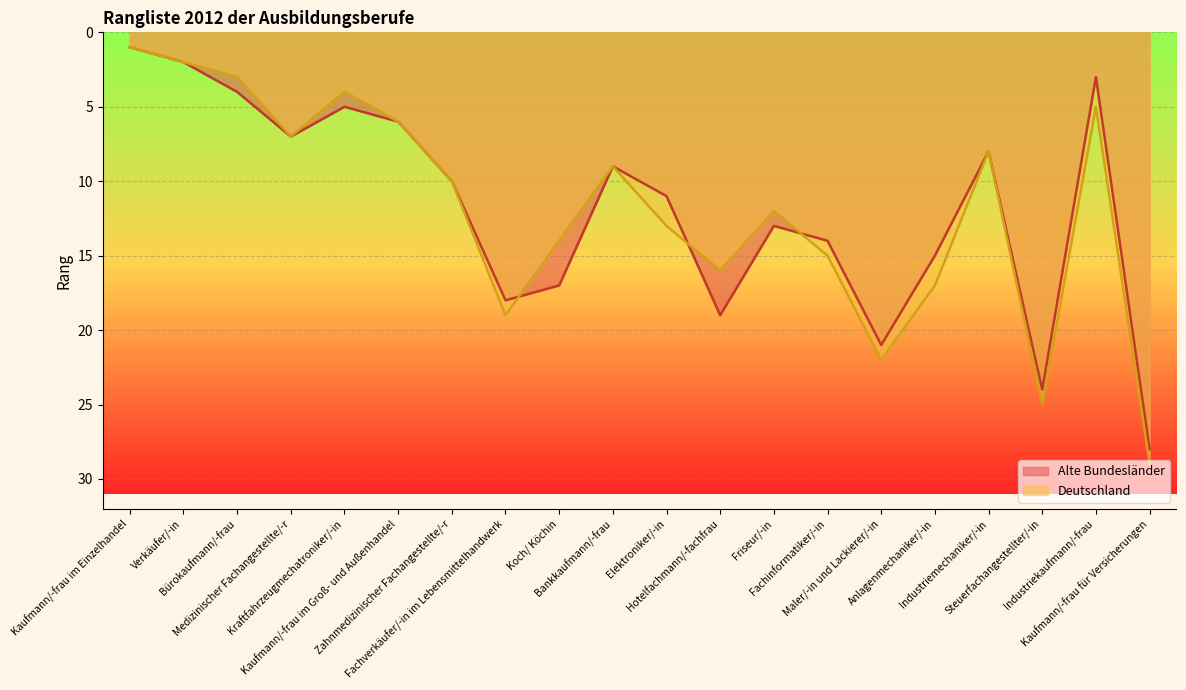

Which has a higher value, Kaufmann/-frau im Groß- und Außenhandel or Kaufmann/-frau im Einzelhandel?

Kaufmann/-frau im Groß- und Außenhandel